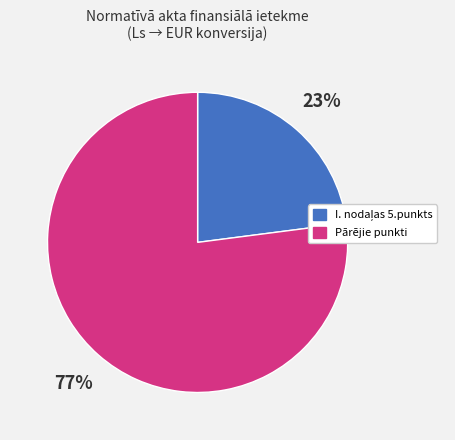

Is there a majority slice in this chart?

Yes